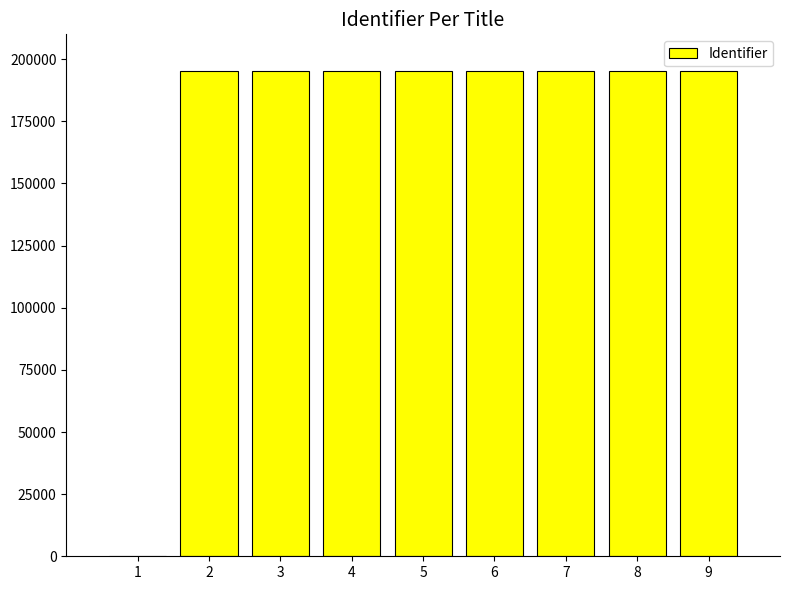

Count the number of data series in this chart.

1